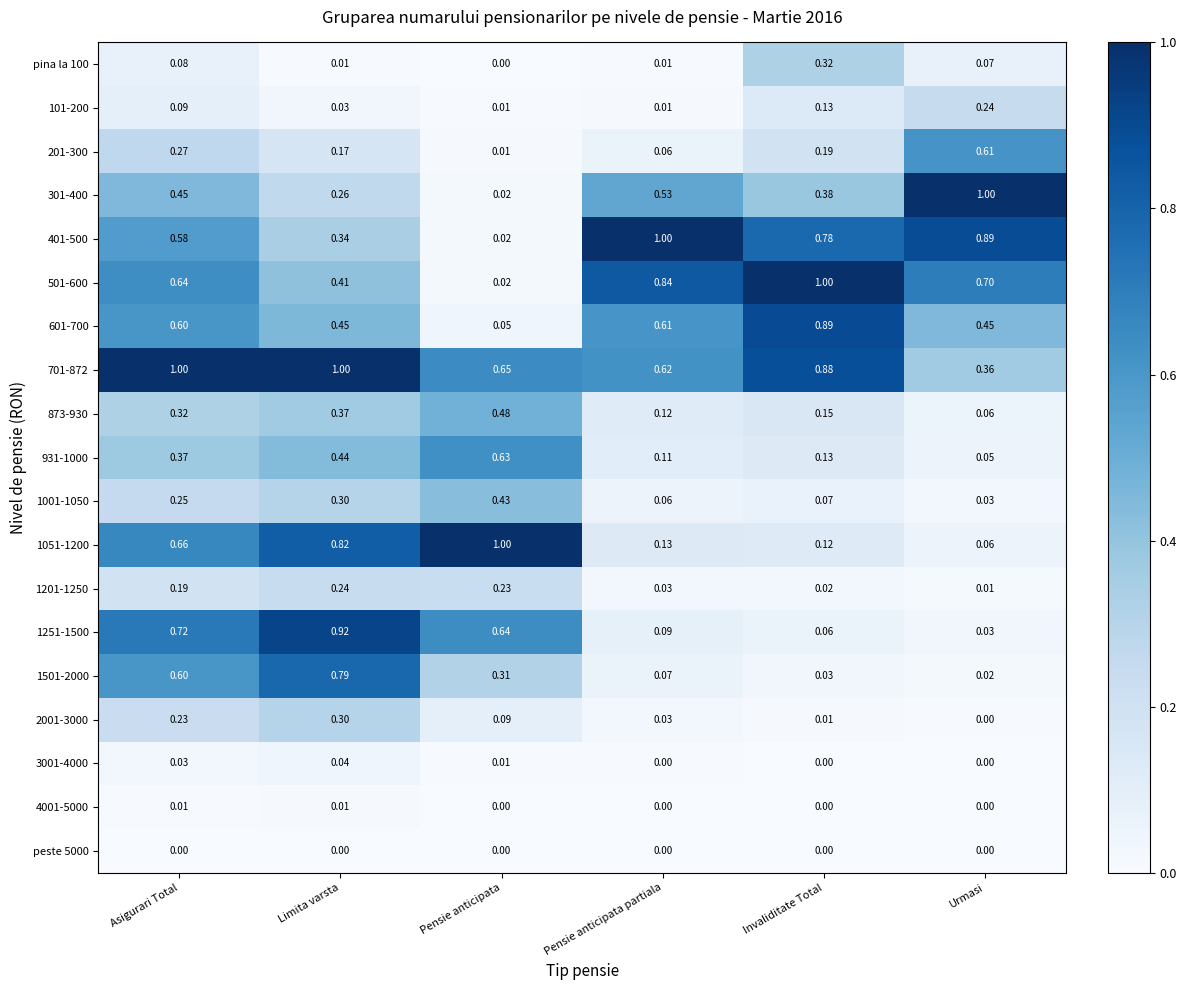

Which category has the lowest value in the 601-700 series?

Pensie anticipata